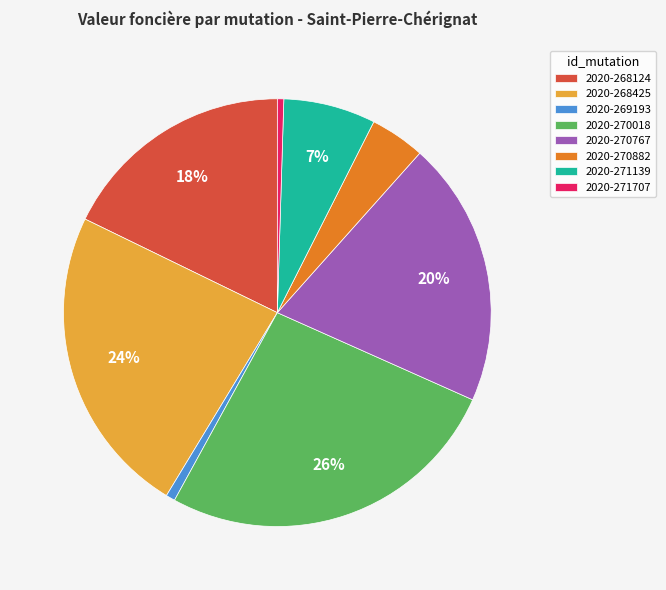

The 2020-271139 slice represents 1% of the pie. True or false?

False